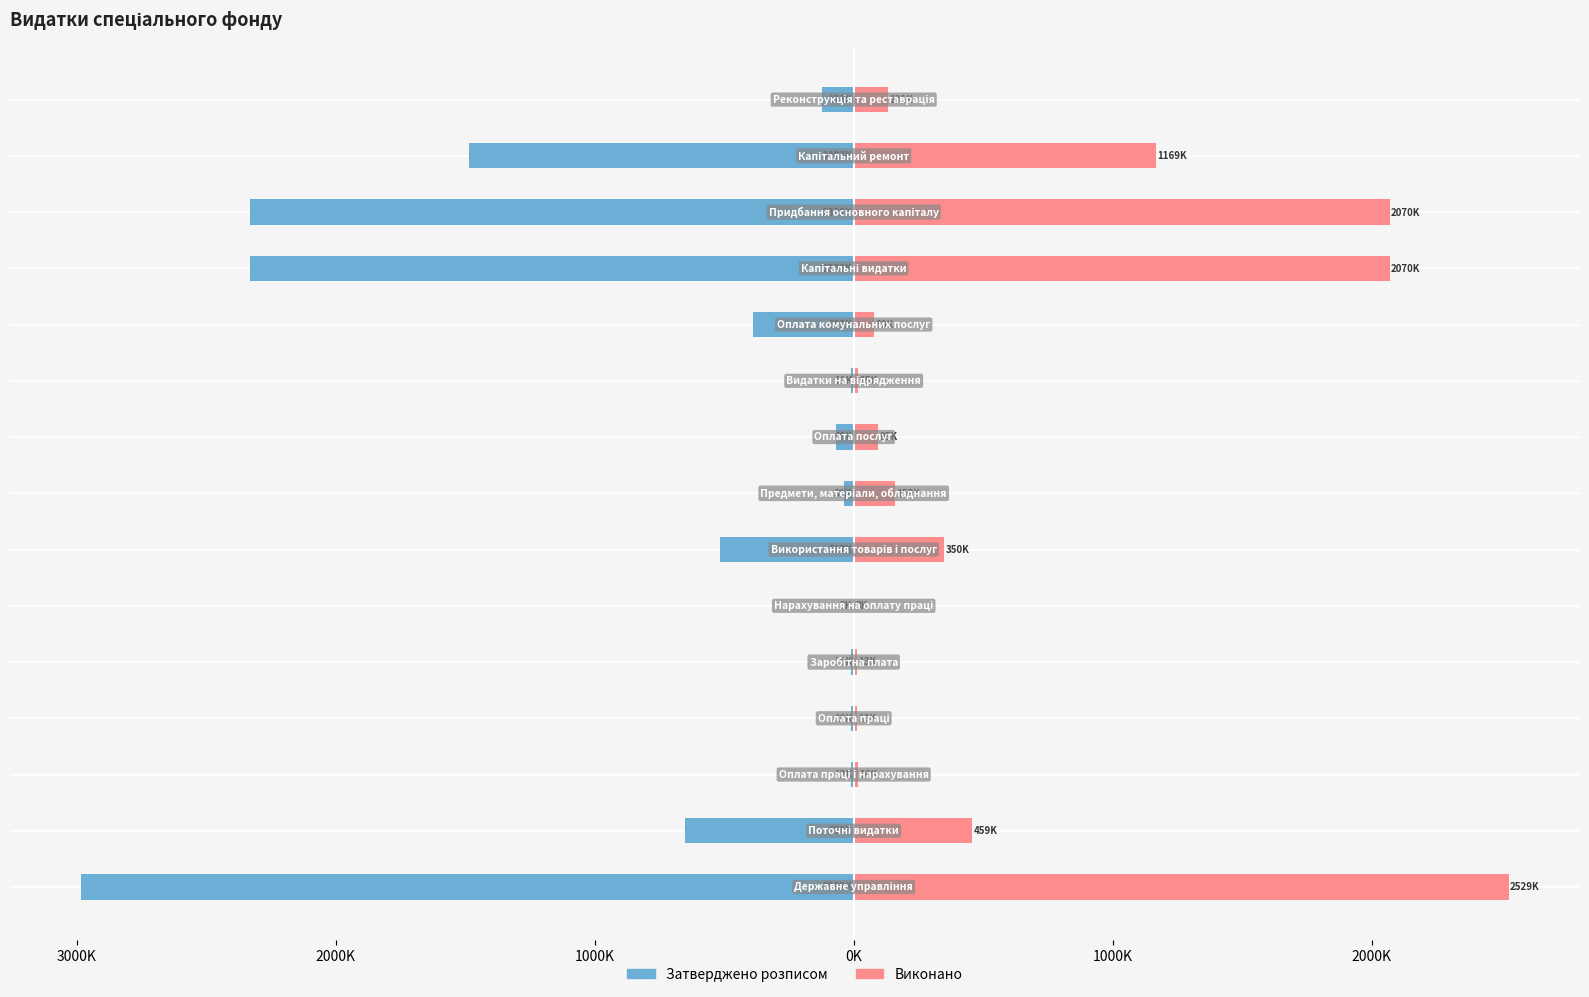

What is the average value of the Виконано series?

611.4